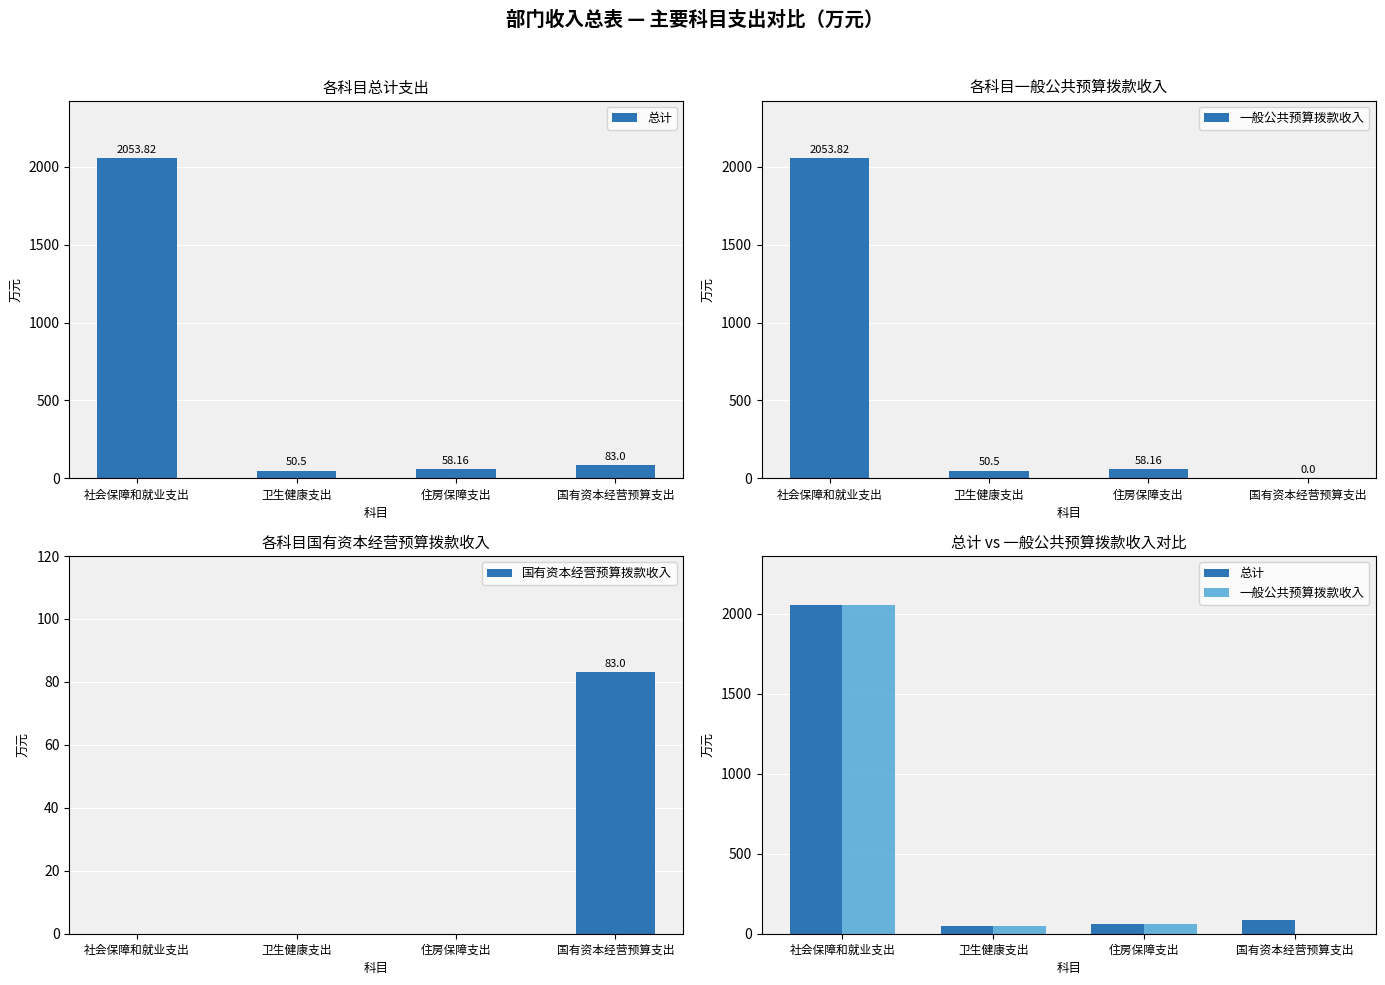

The value of 总计 at 社会保障和就业支出 is 2053.8. True or false?

True